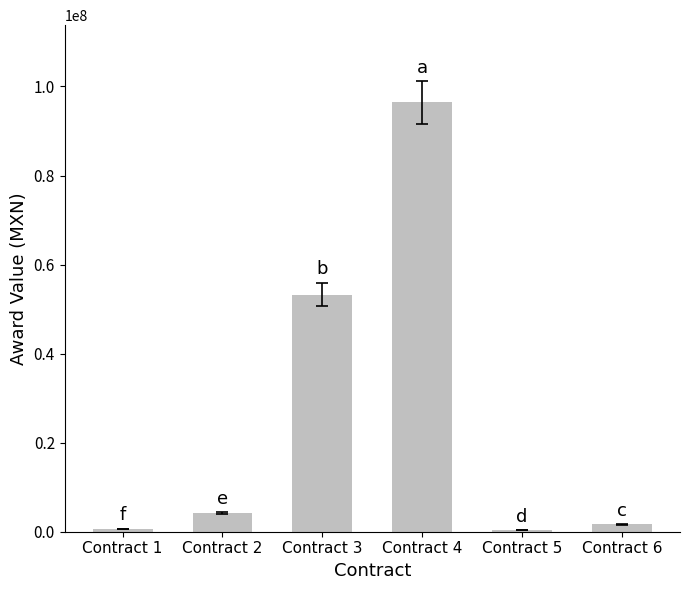

What is the average value?

26091926.8